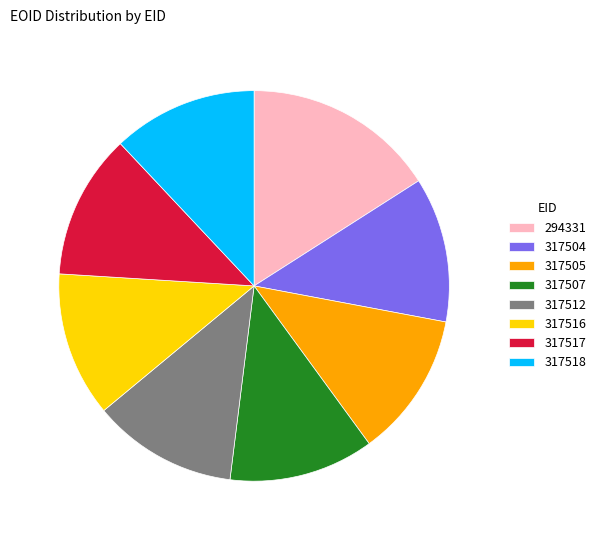

Do 317517 and 317507 together represent more than half of the pie?

No